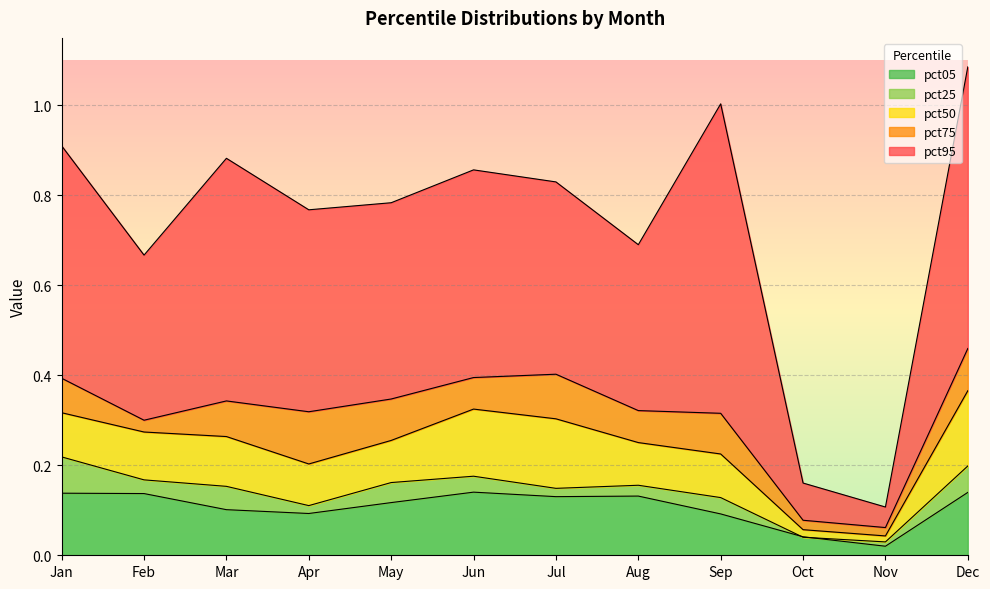

Which category has the lowest value across all series?

Nov